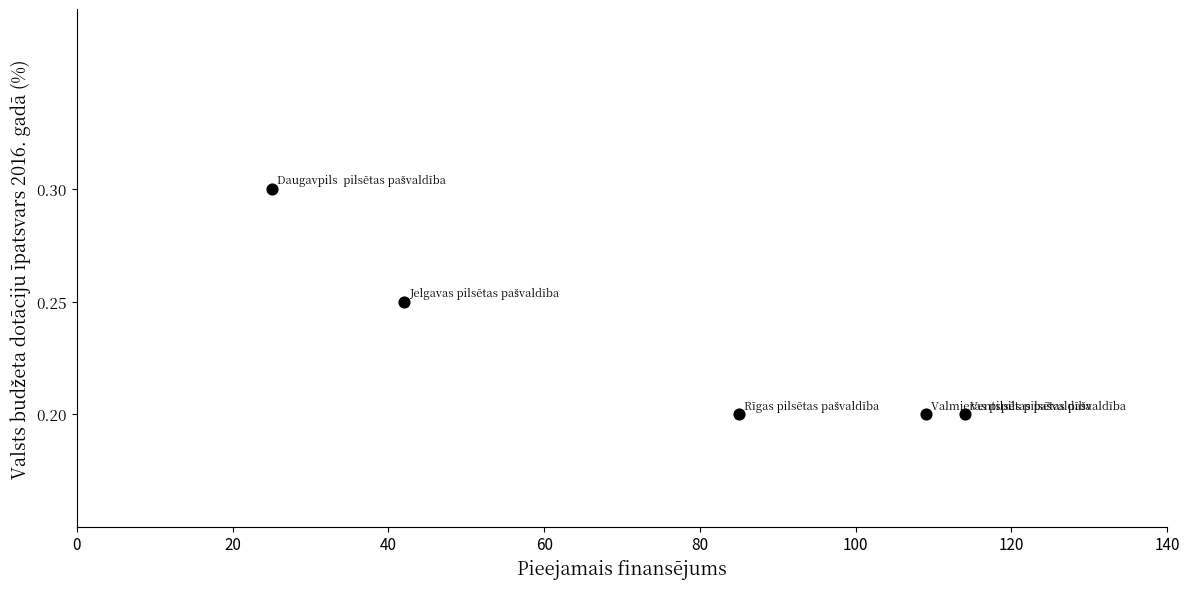

What is the average X value?

75.0